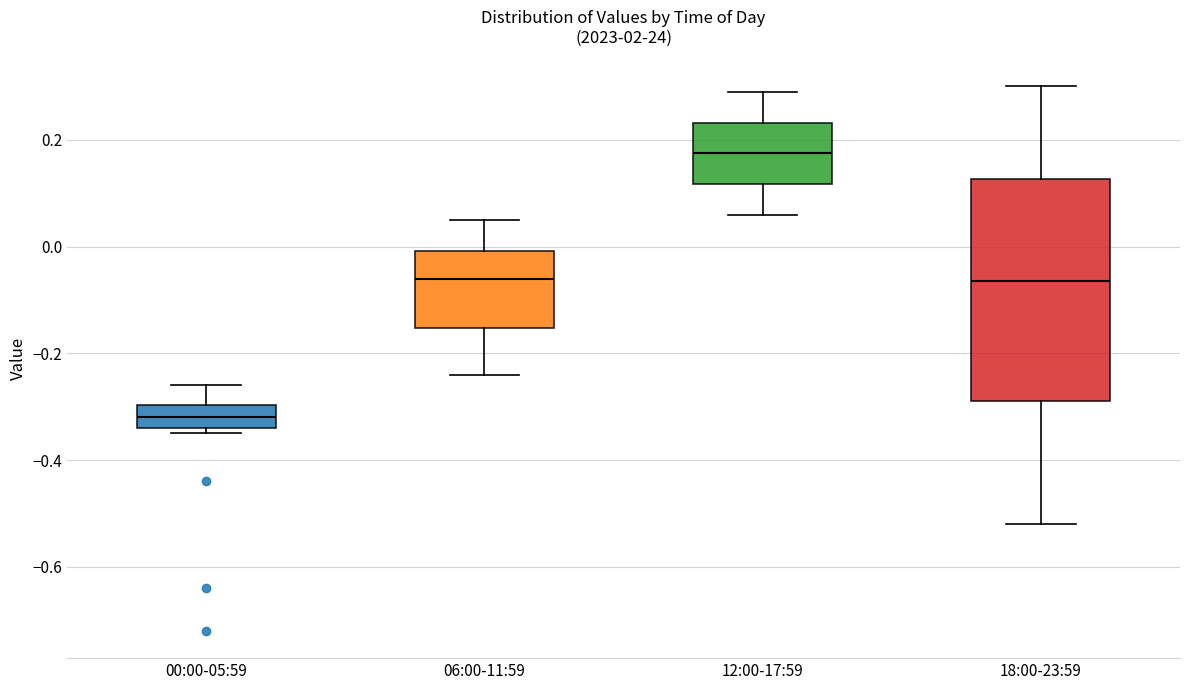

Reading left to right, transcribe this box plot: for each box, give where its median line is, the range the box spans, and where its two whiskers end, as read against the y-axis. The values are not printed on the chart, so give them approximately, as read against the axis.

00:00-05:59: median -0.32, box -0.34 to -0.30, whiskers -0.34 (just below the box's lower edge) to -0.26
06:00-11:59: median -0.06, box -0.16 to 0.00, whiskers -0.24 to 0.06
12:00-17:59: median 0.18, box 0.12 to 0.24, whiskers 0.06 to 0.30
18:00-23:59: median -0.06, box -0.28 to 0.12, whiskers -0.52 to 0.30